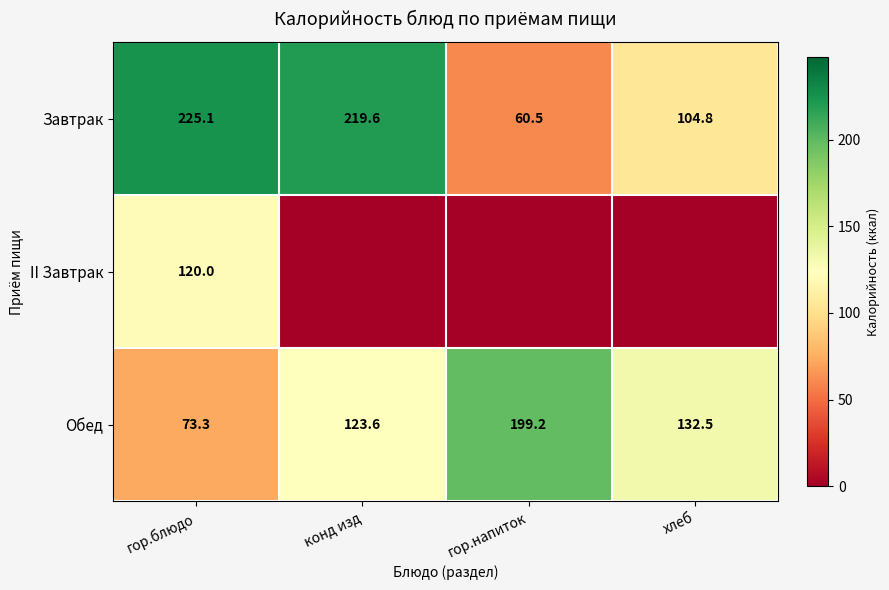

Between конд изд and гор.напиток, which is larger?

конд изд